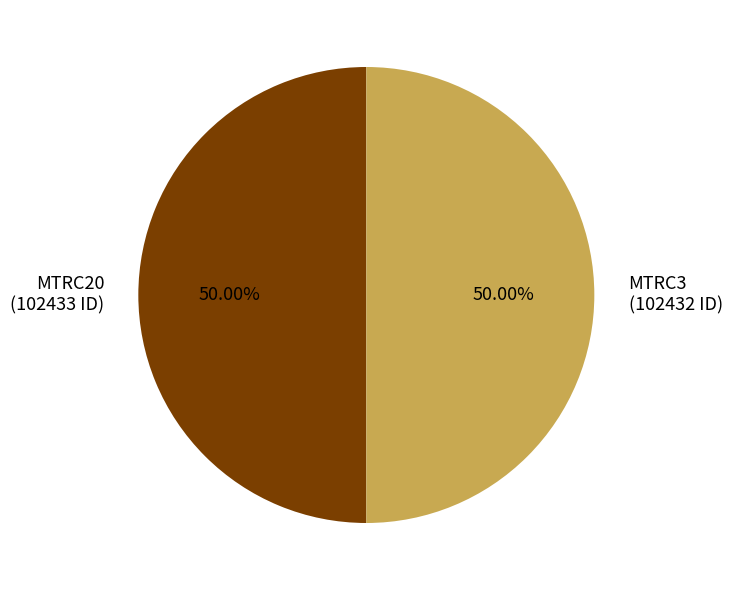

The MTRC20 slice represents 39% of the pie. True or false?

False